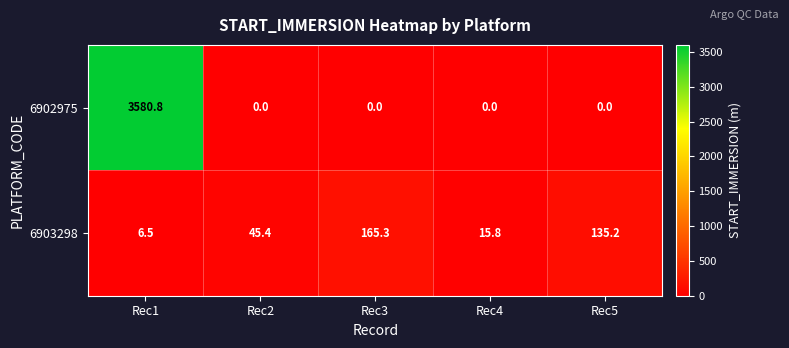

Is it true that 6903298 equals 2.7 at Rec1?

False